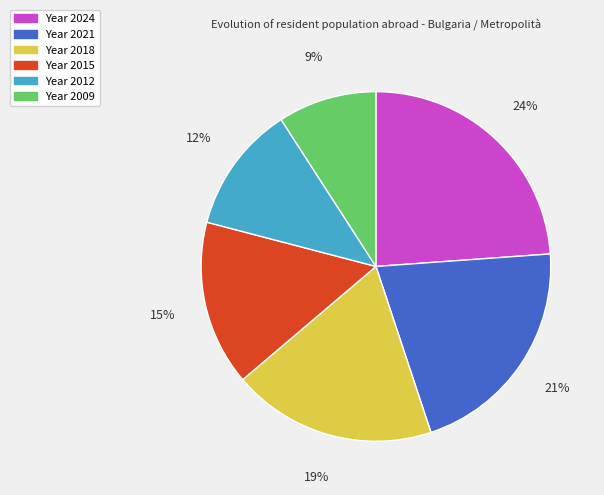

To the nearest percent, what is the difference between the largest and smallest slice percentages?

15%